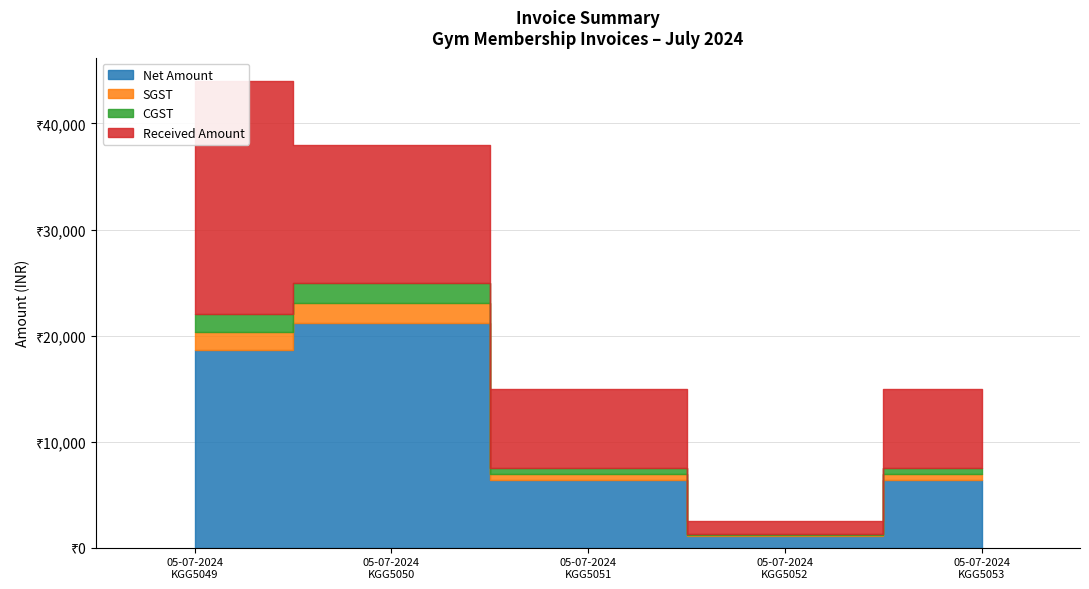

How many lines are shown in the chart?

4